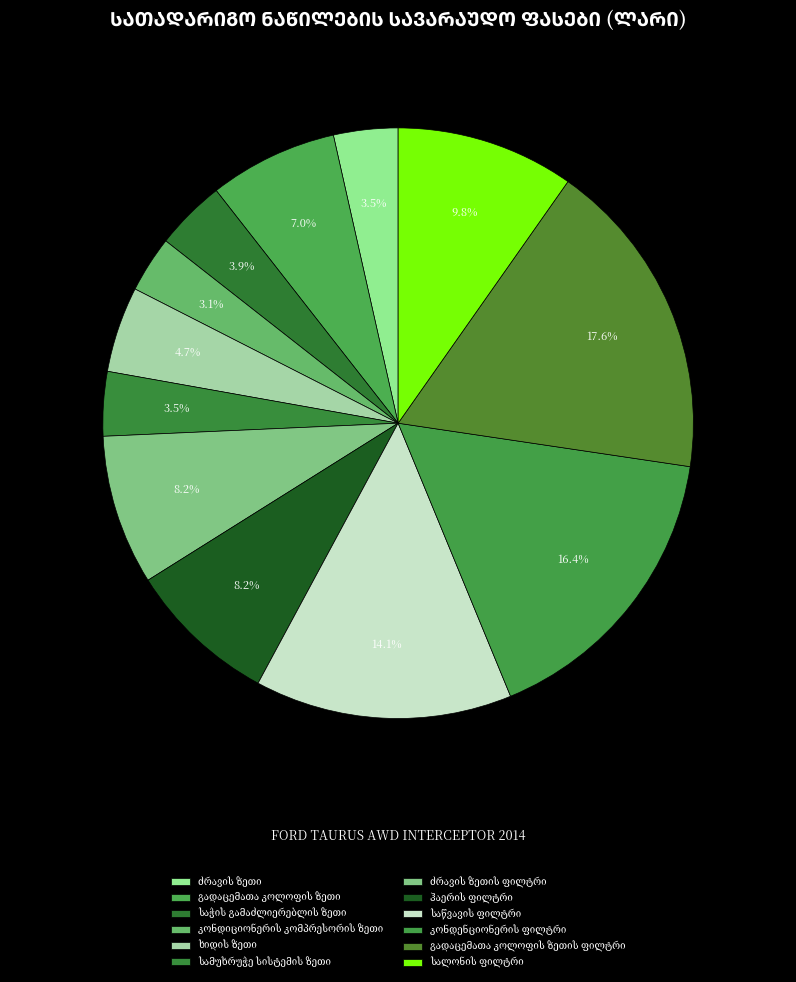

What percentage do გადაცემათა კოლოფის ზეთი and ჰაერის ფილტრი together represent?

15.3%